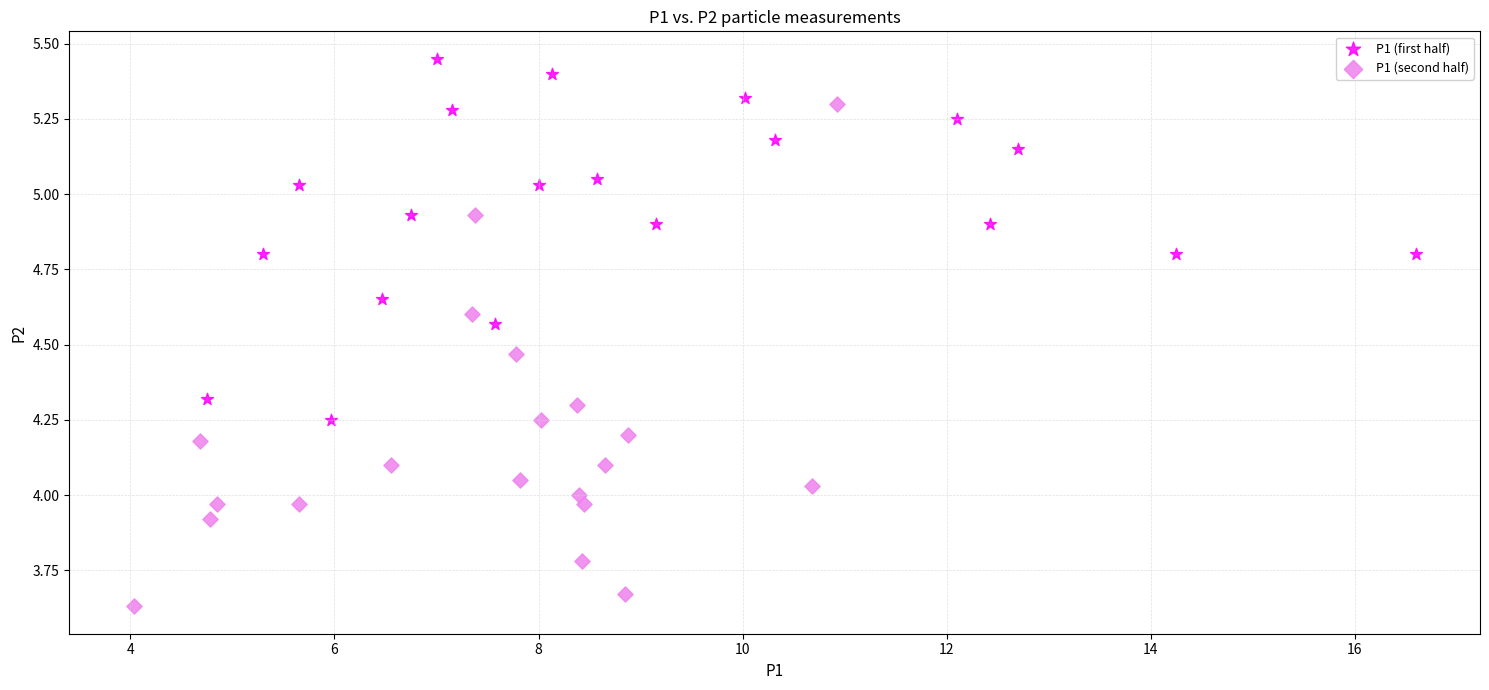

Which series reaches the minimum Y coordinate?

P1 (second half)